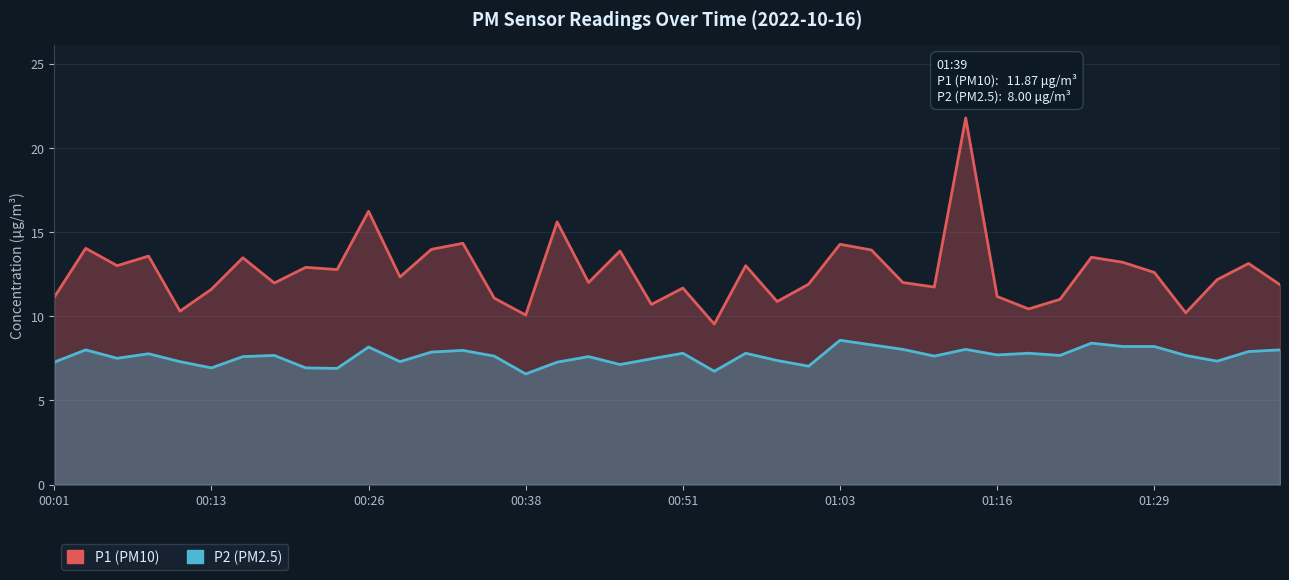

The value of P2 at 34 is 2.5. True or false?

False